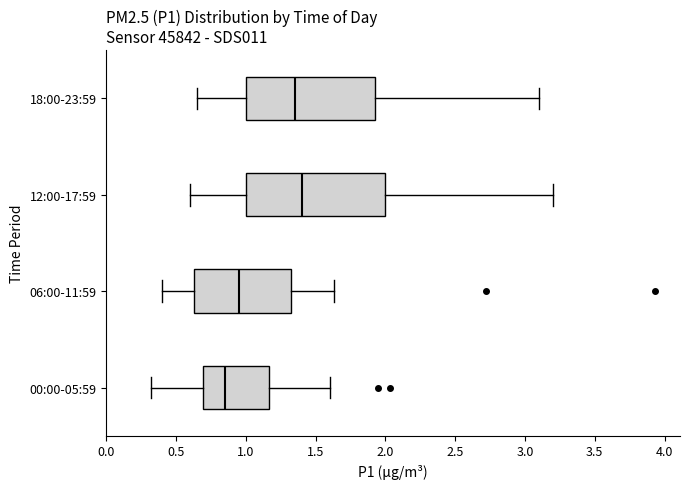

Where is the right edge of the box for 18:00-23:59 on the x-axis? The values are not printed on the chart, so give them approximately, as read against the axis.

1.95